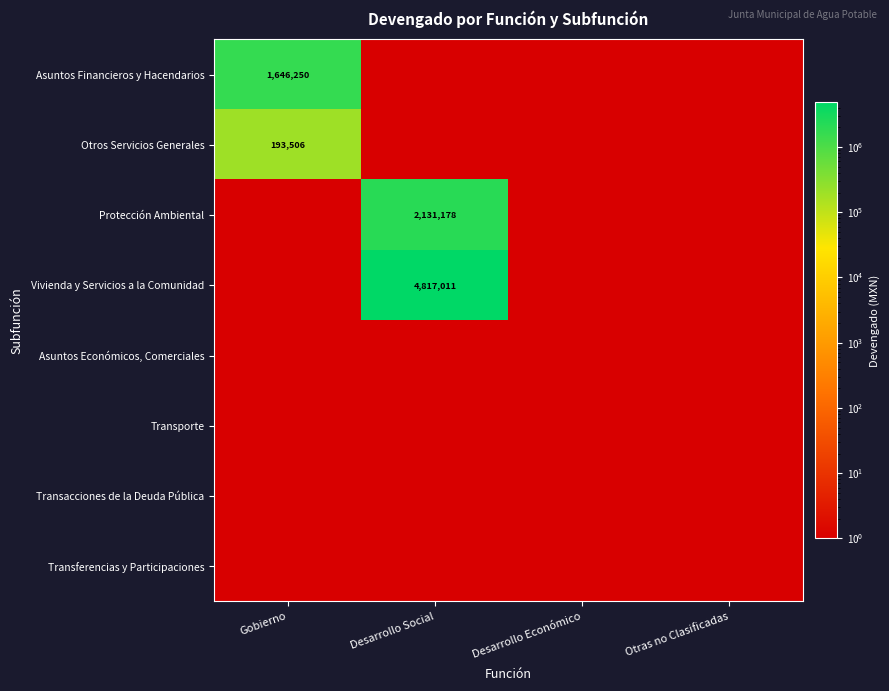

What is the minimum value for Asuntos Económicos, Comerciales?

1.0